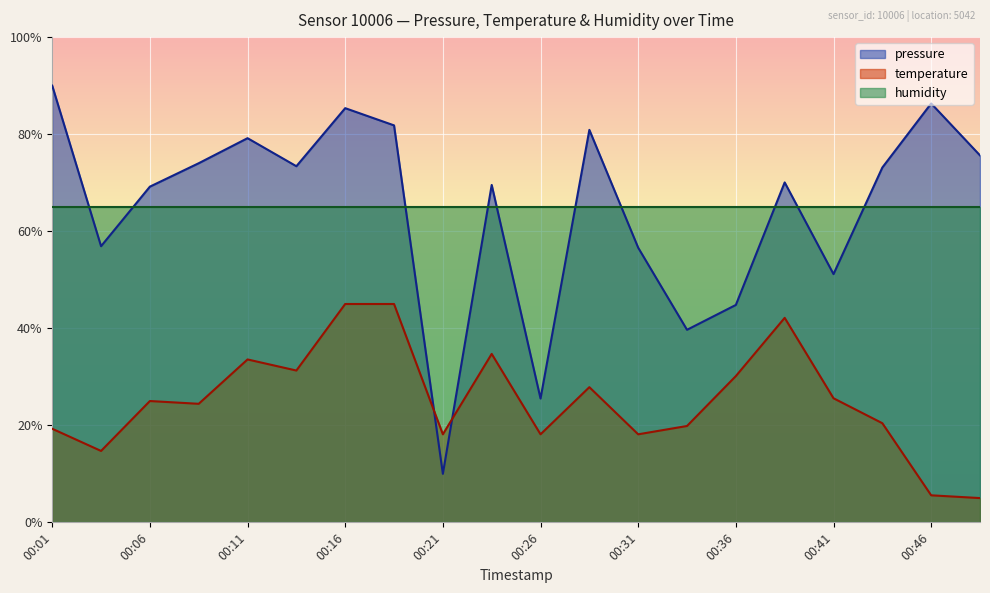

How many values in the pressure series are below 73?

10